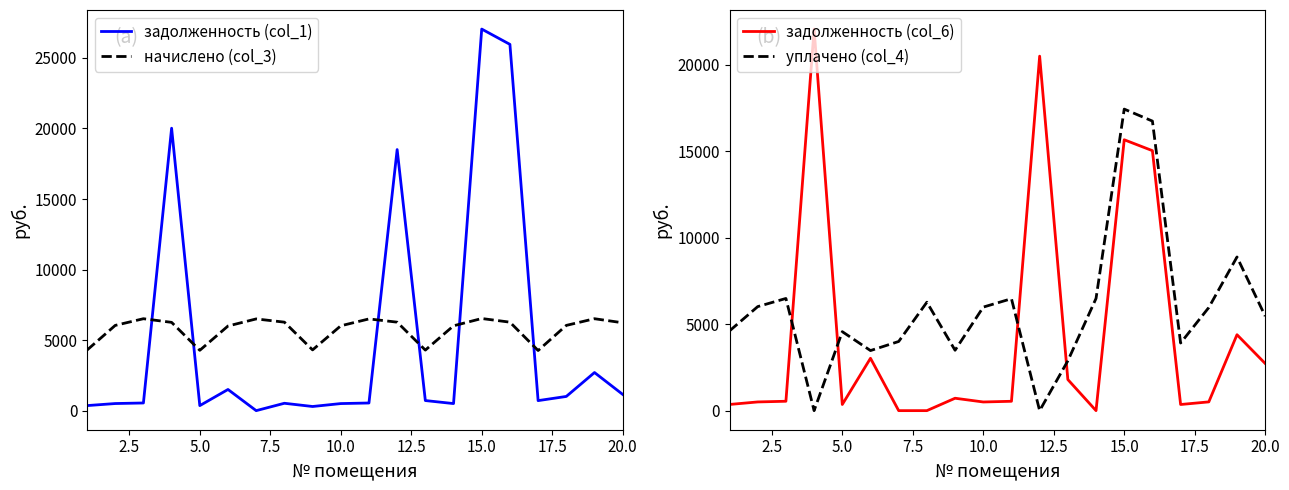

In задолженность (col_1), how many points are lower than both neighbors (excluding endpoints)?

5